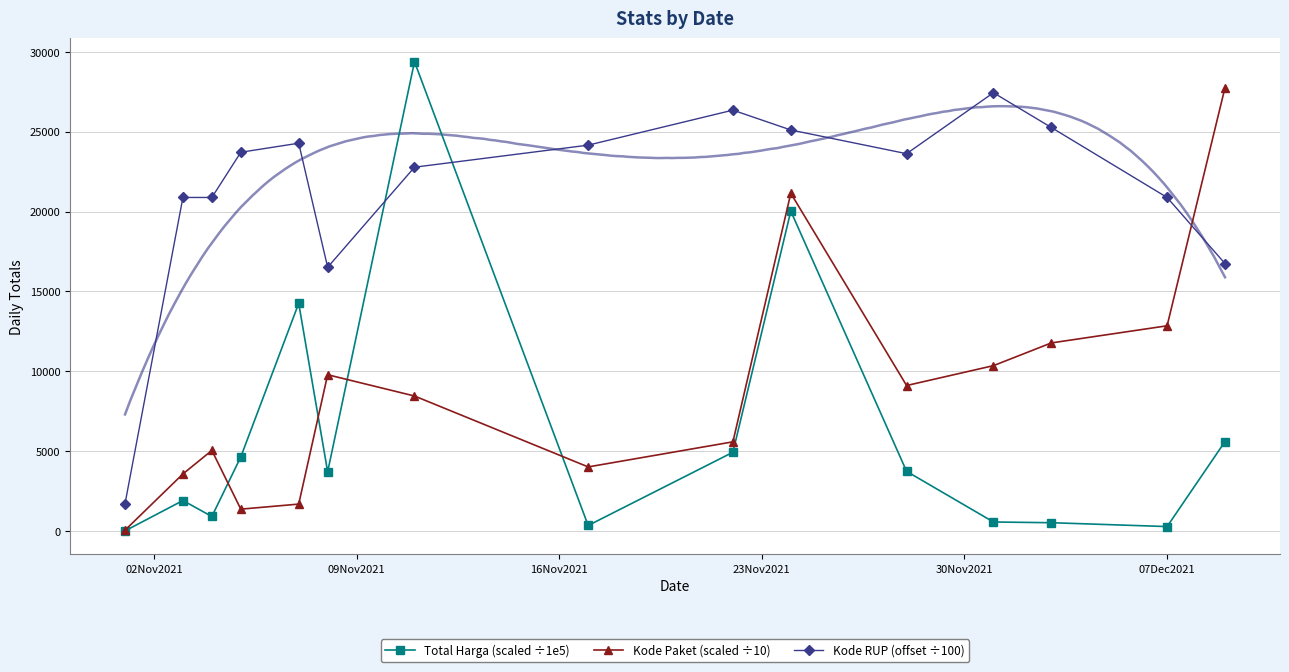

What is the value of the Kode RUP (offset ÷100) point at the 8th from the left?

24167.3